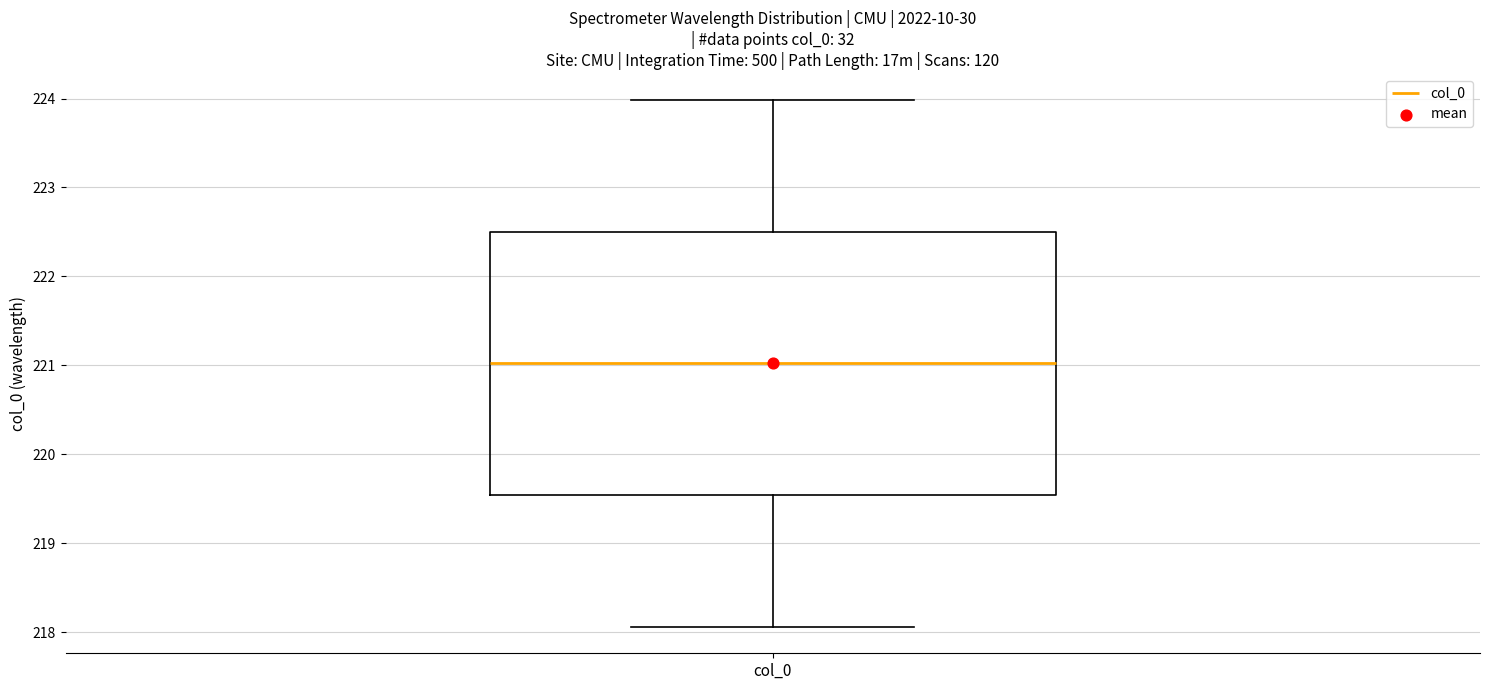

Transcribe this box plot: give where the median line is, the range the box spans, and where the two whiskers end, as read against the y-axis. The values are not printed on the chart, so give them approximately, as read against the axis.

median 221.0, box 219.5 to 222.5, whiskers 218.1 to 224.0